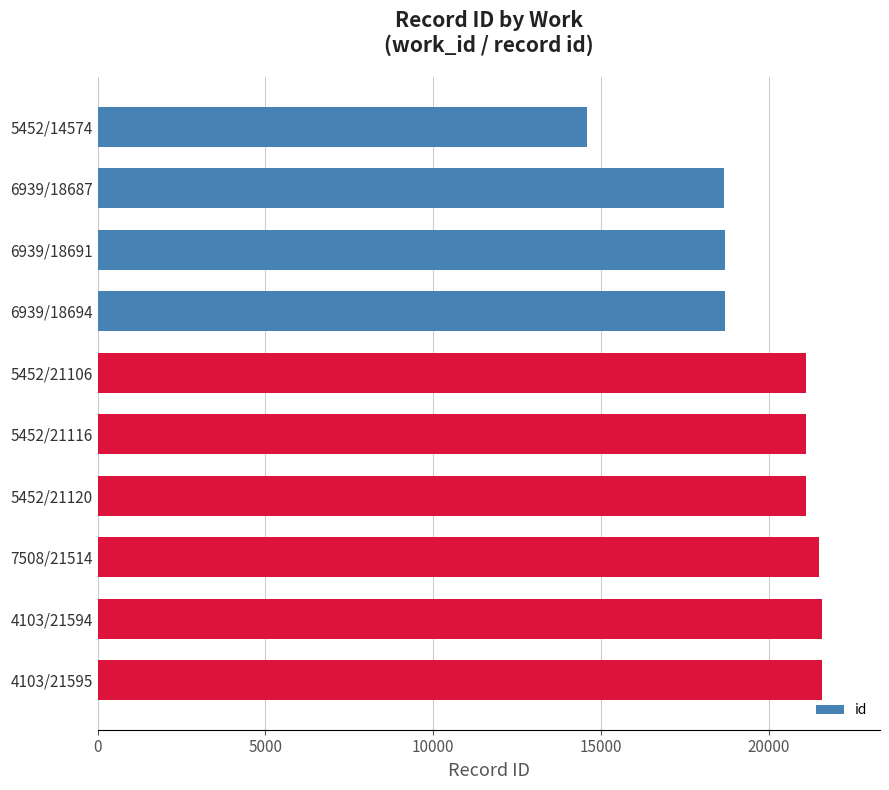

What is the change in value from 5452/14574 to 4103/21595?

+7021